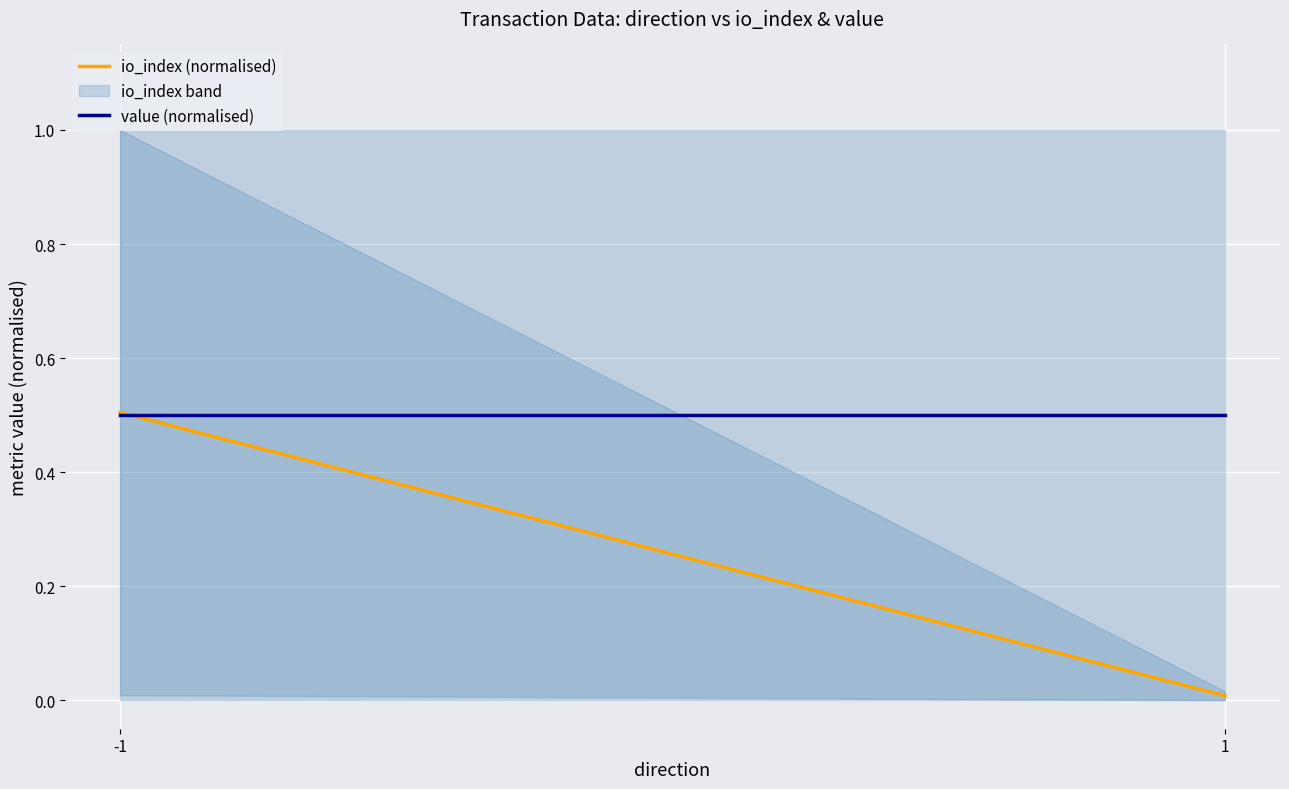

What is the maximum value shown in the chart?

0.5